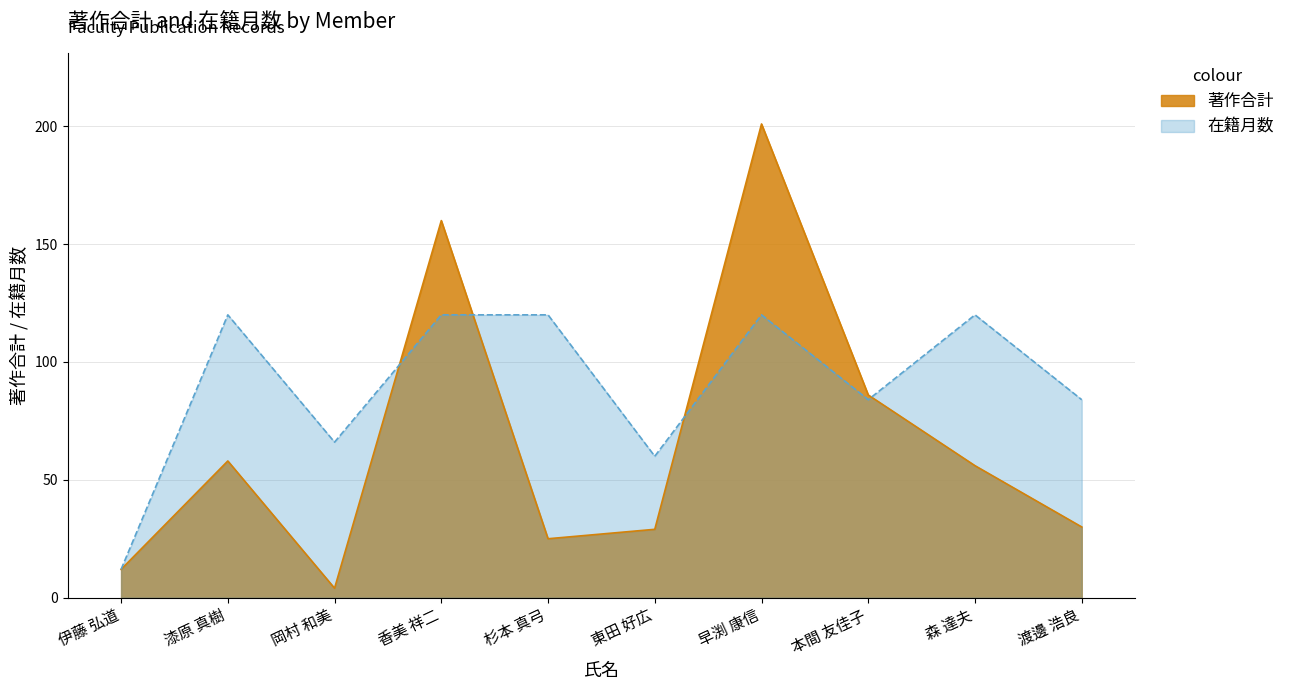

How many categories are shown in the chart?

10